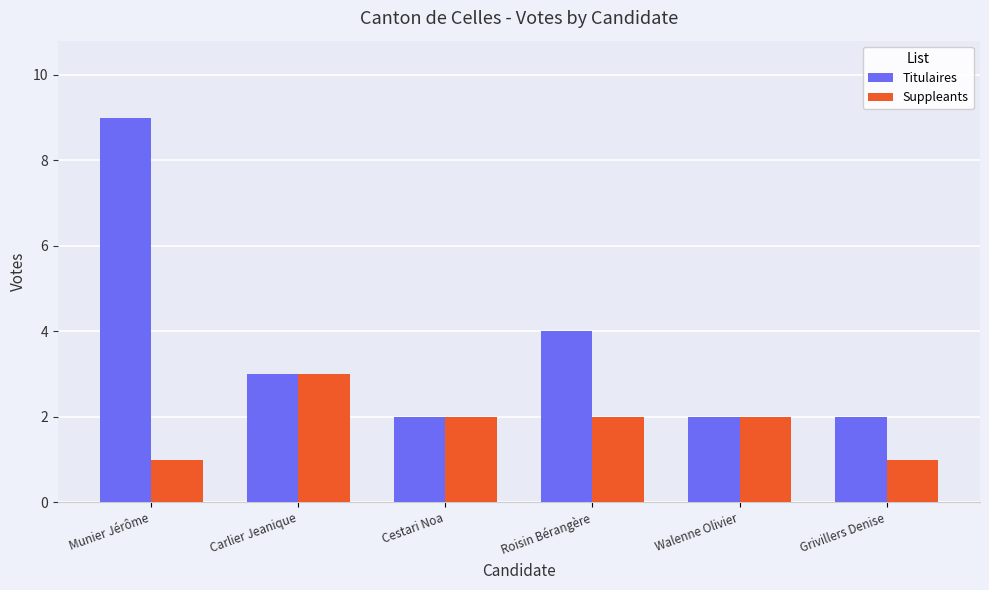

Reading right to left, what are all the values shown in this chart?

Titulaires: 2	2	4	2	3	9
Suppleants: 1	2	2	2	3	1